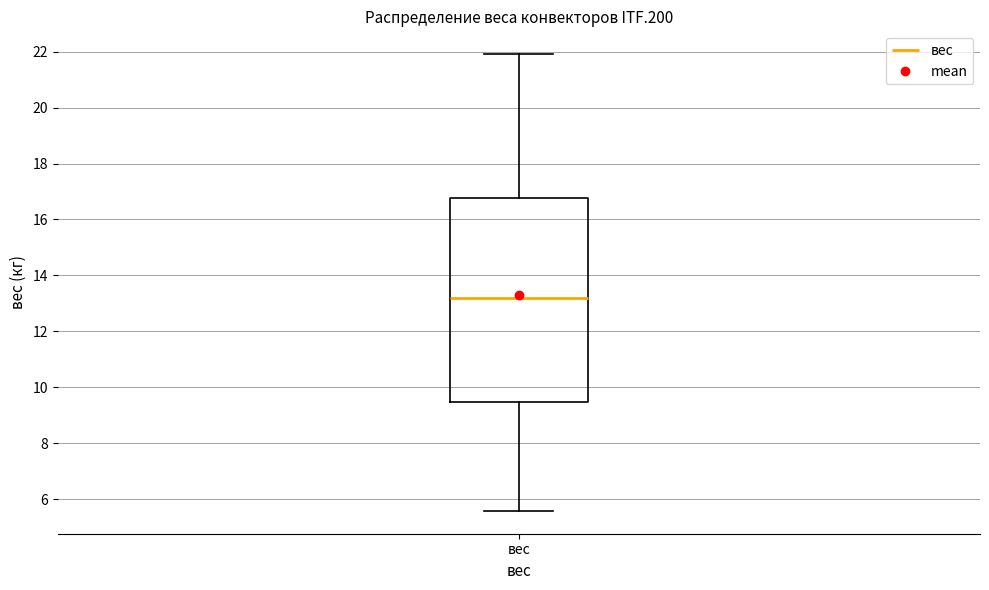

Where does the upper whisker of the box for вес end on the y-axis? The values are not printed on the chart, so give them approximately, as read against the axis.

22.0